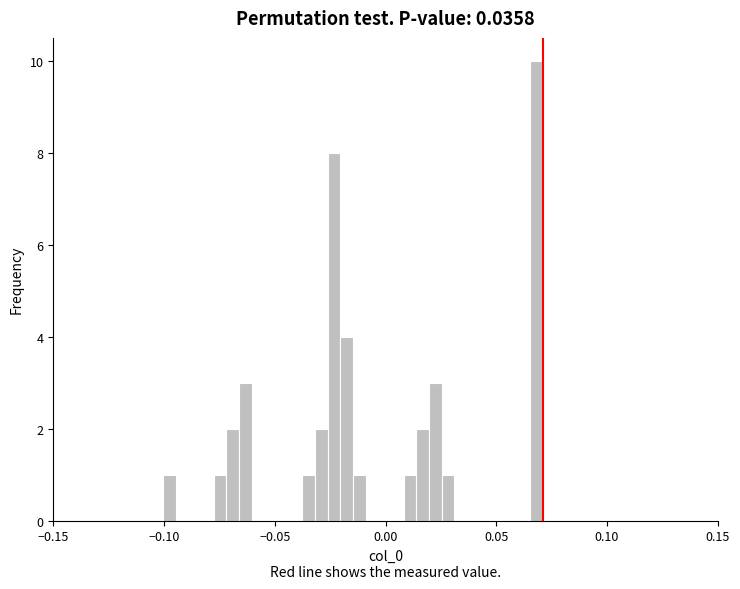

Around what value on the x-axis is the tallest bar? Give the approximate position of its centre, as read against the axis.

0.070